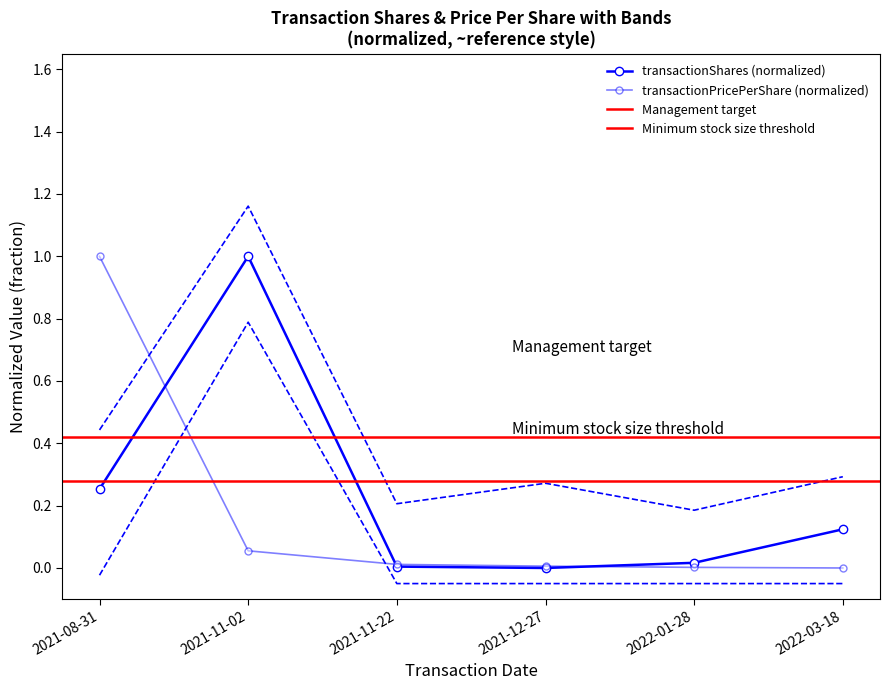

Reading left to right, what are all the values shown in this chart?

transactionShares: 2021-08-31=0.3	2021-11-02=1.0	2021-11-22=0.0	2021-12-27=0.0	2022-01-28=0.0	2022-03-18=0.1
transactionPricePerShare: 2021-08-31=1.0	2021-11-02=0.1	2021-11-22=0.0	2021-12-27=0.0	2022-01-28=0.0	2022-03-18=0.0